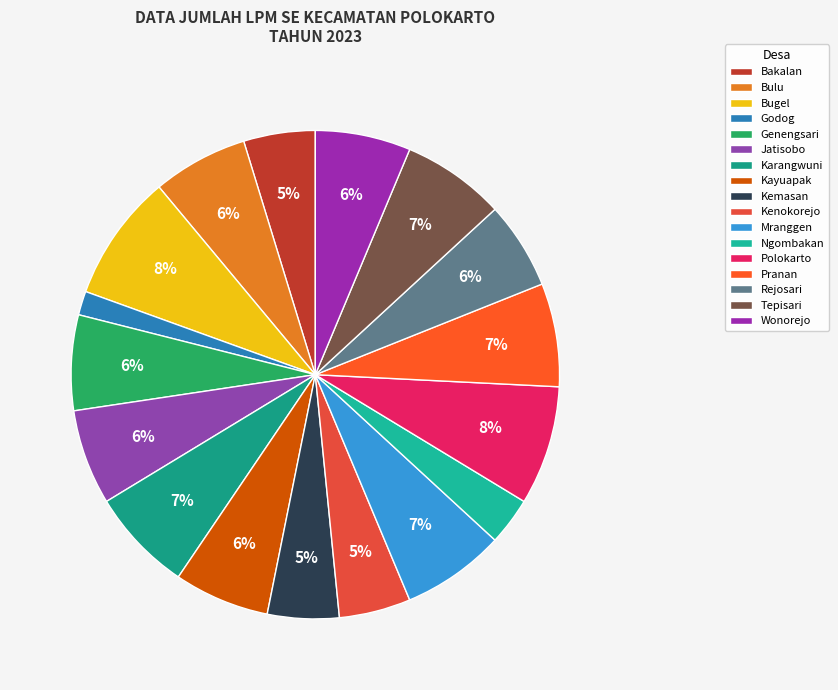

Is the sum of Polokarto and Kemasan greater than half?

No